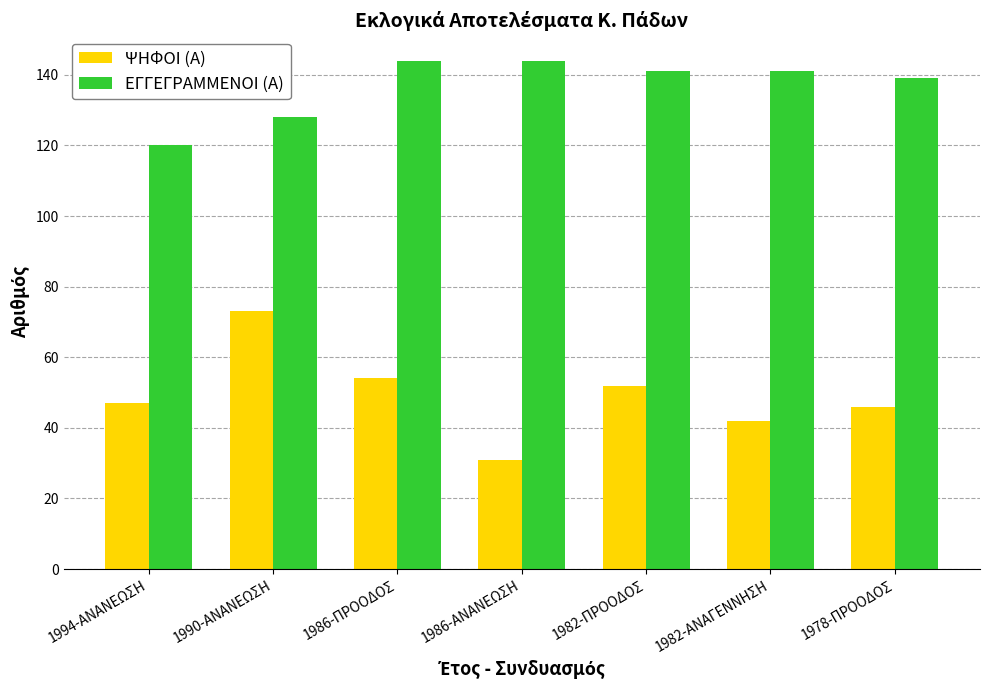

How many series are shown in this chart?

2